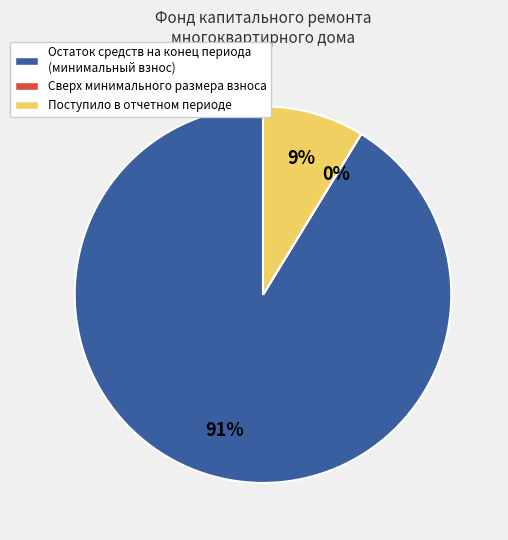

Which category has the biggest portion of the pie?

Остаток средств на конец периода (минимальный взнос)